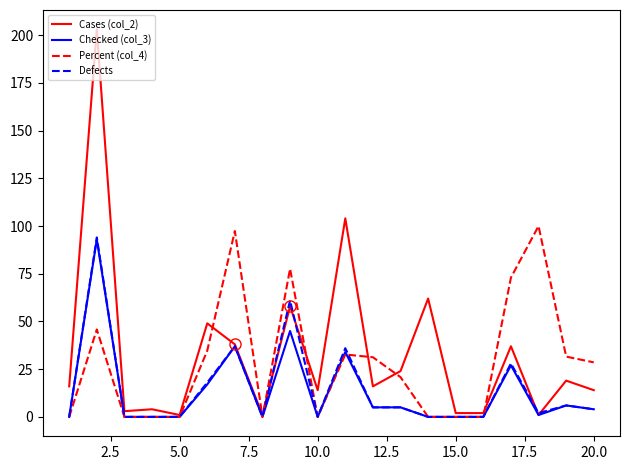

Which series has the largest range (max minus min)?

Cases (col_2)